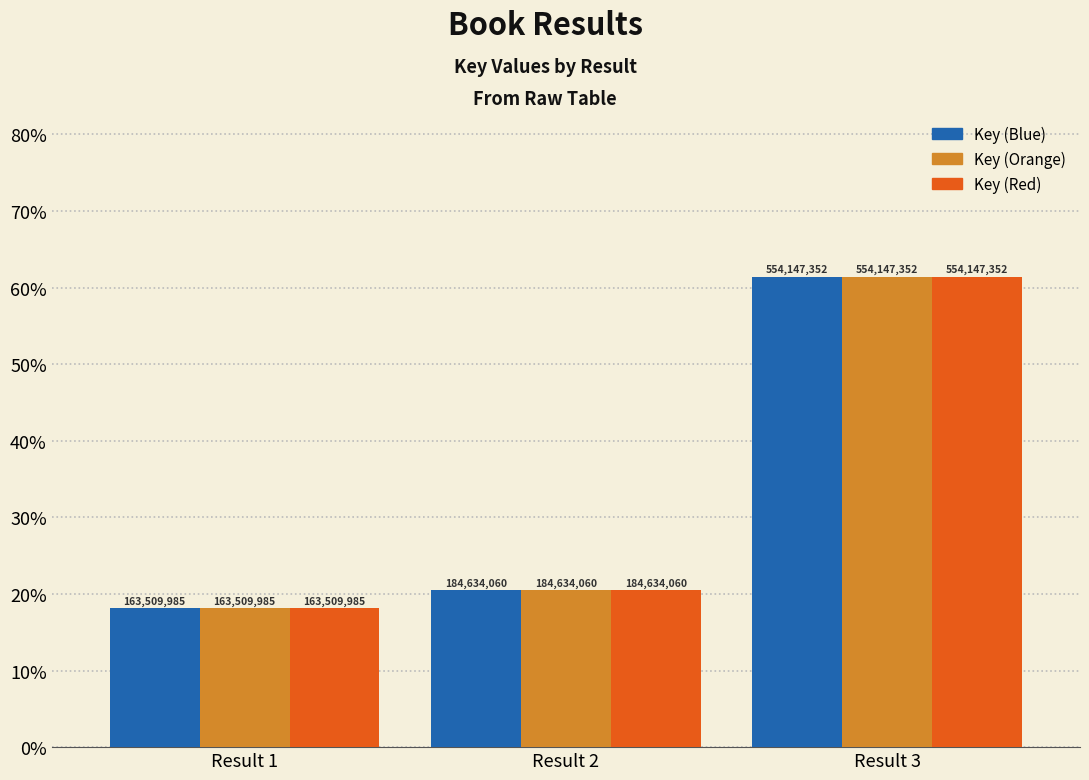

Between Result 2 and Result 3, which series saw the biggest shift?

Key (Blue)